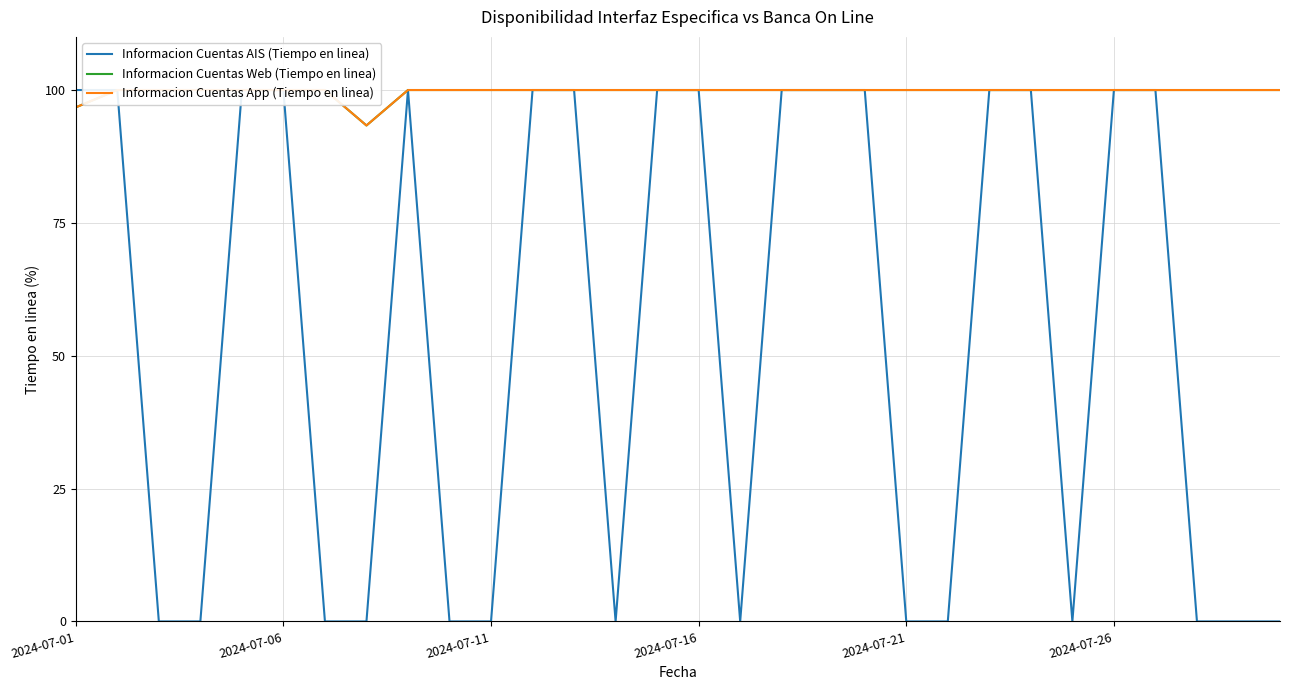

What is the sum of the Informacion Cuentas App (Tiempo en linea) values at 10 and 7?

193.3